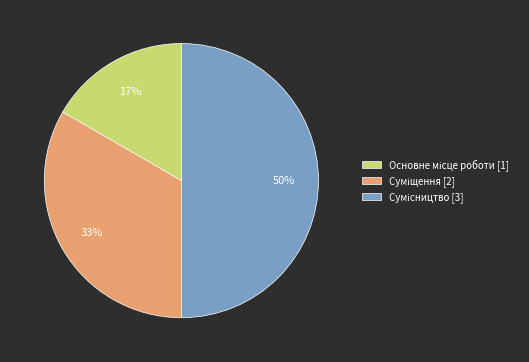

To the nearest percent, what is the average slice percentage?

33%